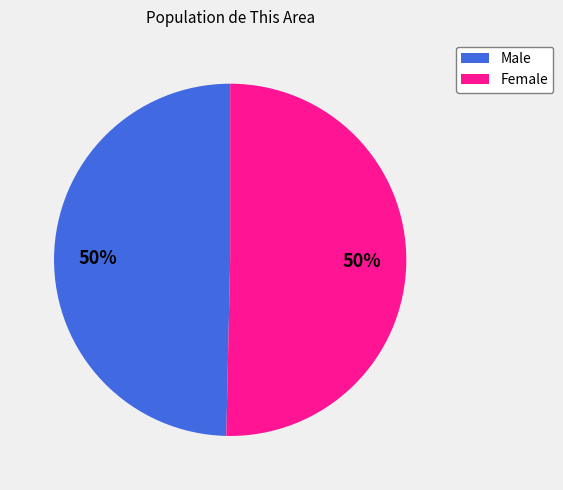

Do Male and Female together represent more than half of the pie?

Yes